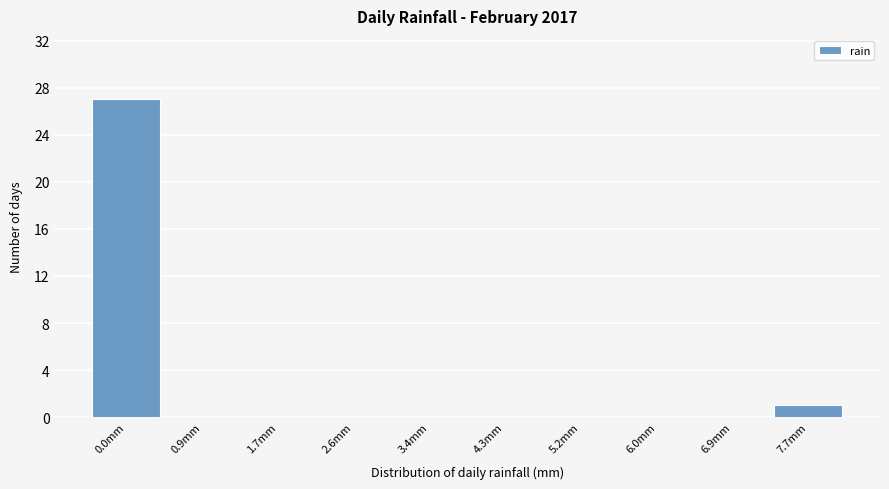

Reading left to right, transcribe all the data shown in this chart.

0.0mm=27	0.9mm=0	1.7mm=0	2.6mm=0	3.4mm=0	4.3mm=0	5.2mm=0	6.0mm=0	6.9mm=0	7.7mm=1